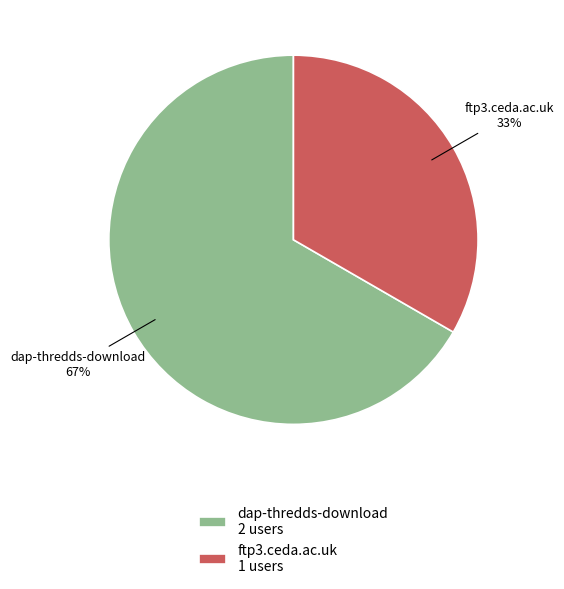

To the nearest percent, what is the combined percentage of dap-thredds-download and ftp3.ceda.ac.uk?

100%